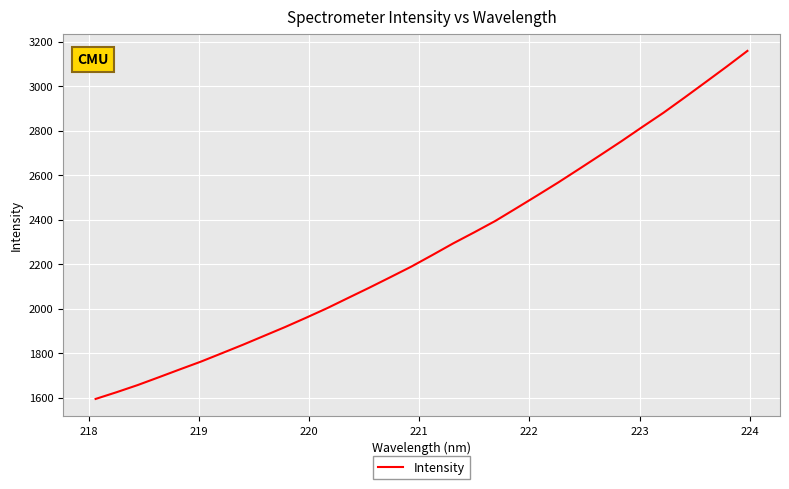

What is the difference between the maximum and minimum values?

1564.9